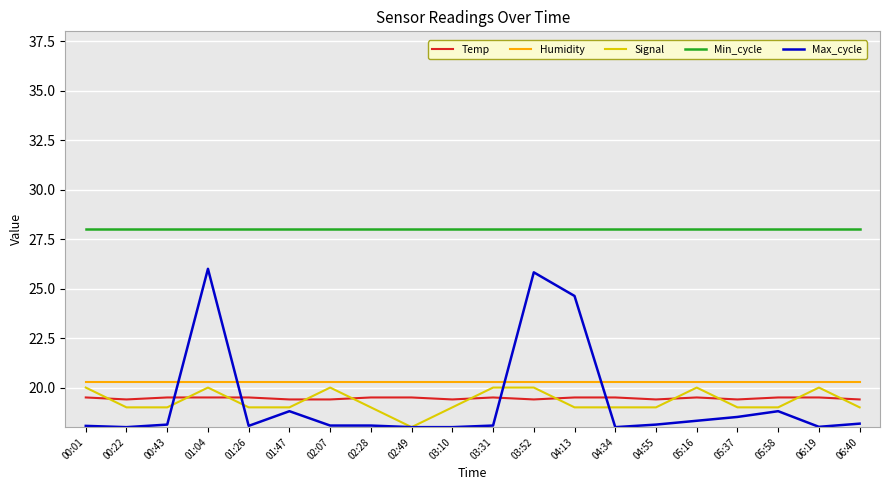

At how many categories does at least one series exceed 27?

20